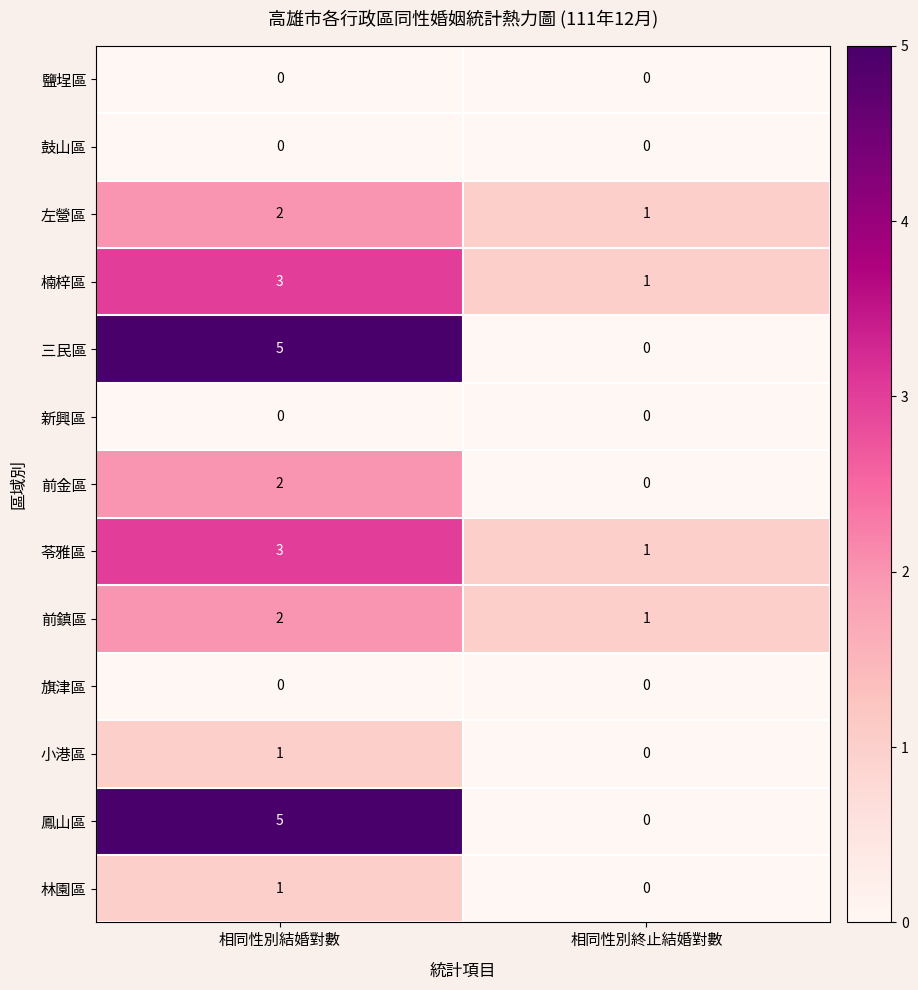

What is the spread (max minus min) of values at 相同性別結婚對數?

5